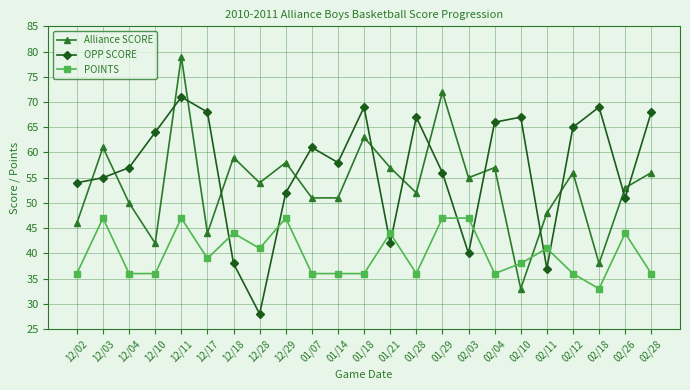

Which series has the largest total across all categories?

OPP SCORE